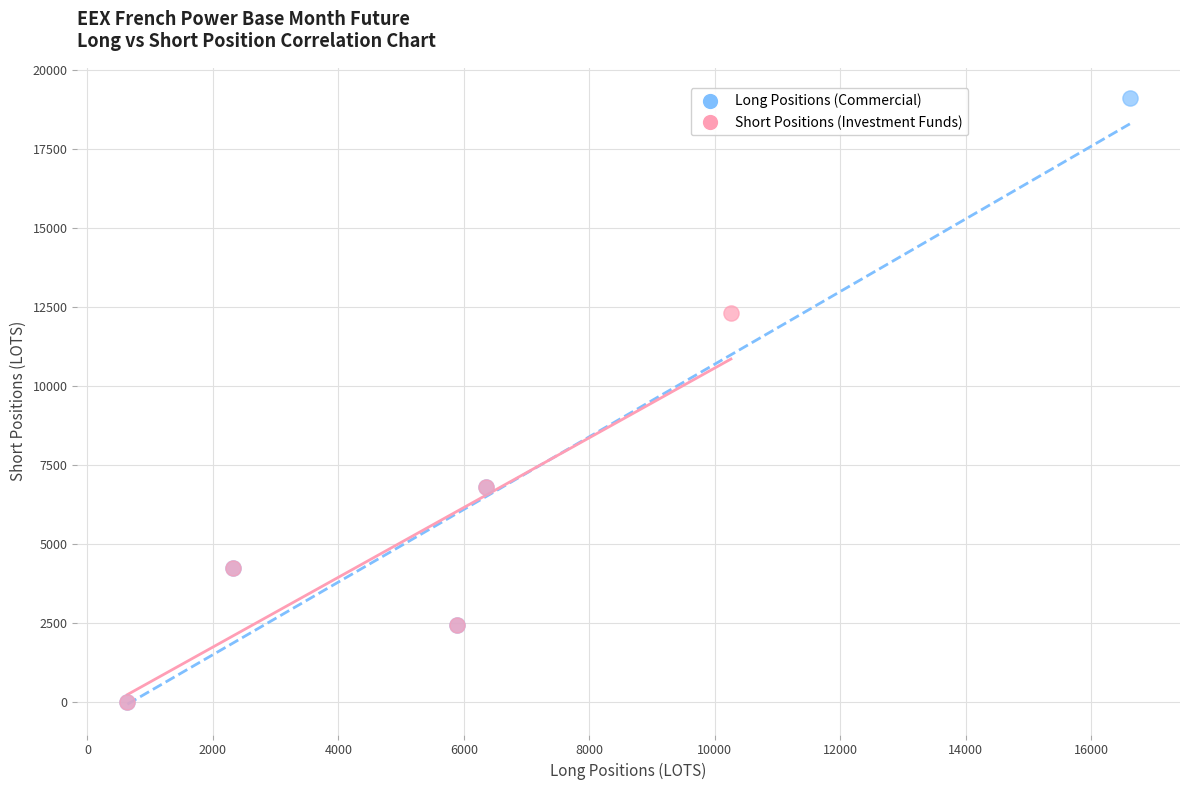

What are all the series names shown in the legend?

Long Positions (Commercial), Short Positions (Investment Funds)